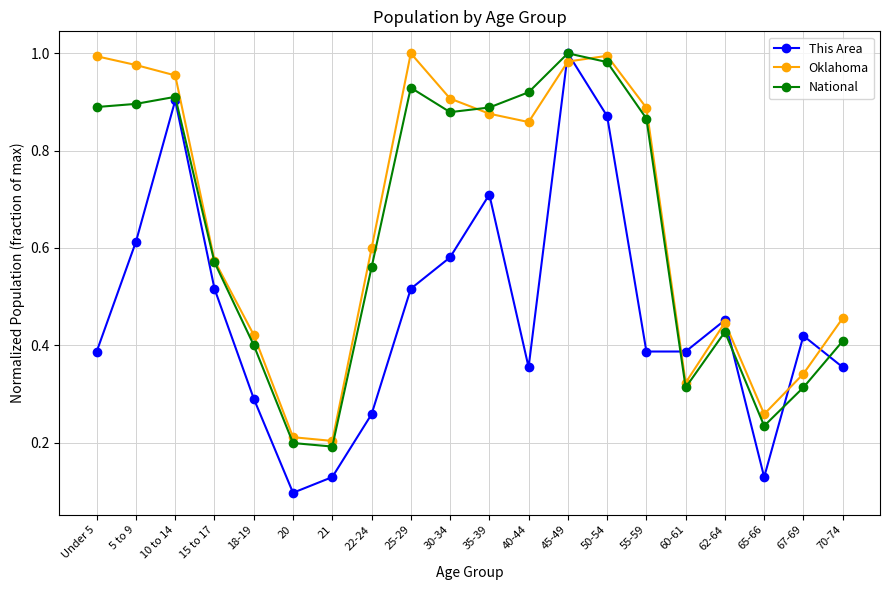

How many series are shown in this chart?

3